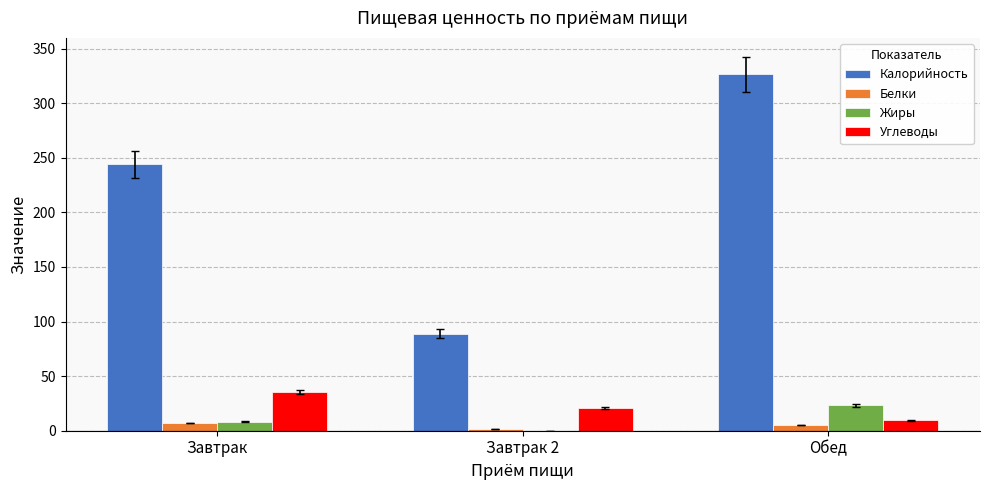

Which series has the widest spread of values?

Калорийность